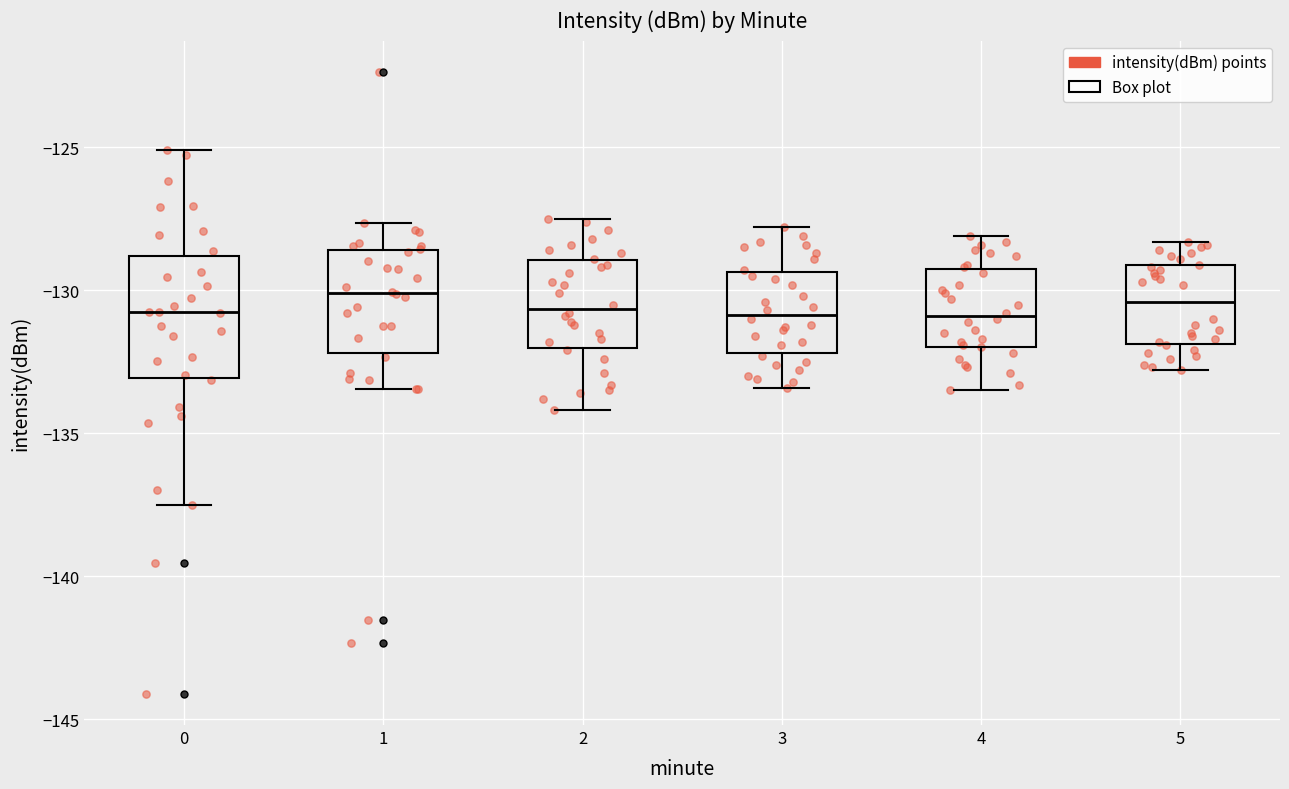

Reading left to right, read every box against the y-axis: the position of its median line, the range the box covers, and the ends of its whiskers. The values are not printed on the chart, so give them approximately, as read against the axis.

0: median -131.0, box -133.0 to -129.0, whiskers -137.5 to -125.0
1: median -130.0, box -132.0 to -128.5, whiskers -133.5 to -127.5
2: median -130.5, box -132.0 to -129.0, whiskers -134.0 to -127.5
3: median -131.0, box -132.0 to -129.5, whiskers -133.5 to -128.0
4: median -131.0, box -132.0 to -129.0, whiskers -133.5 to -128.0
5: median -130.5, box -132.0 to -129.0, whiskers -133.0 to -128.5